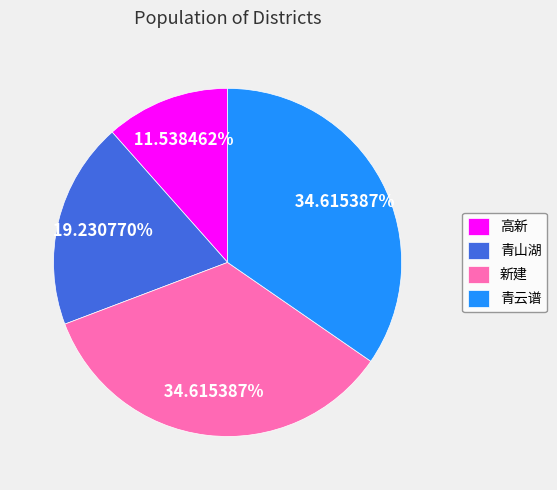

To the nearest percent, what is the difference between the 高新 and 青山湖 slice percentages?

8%